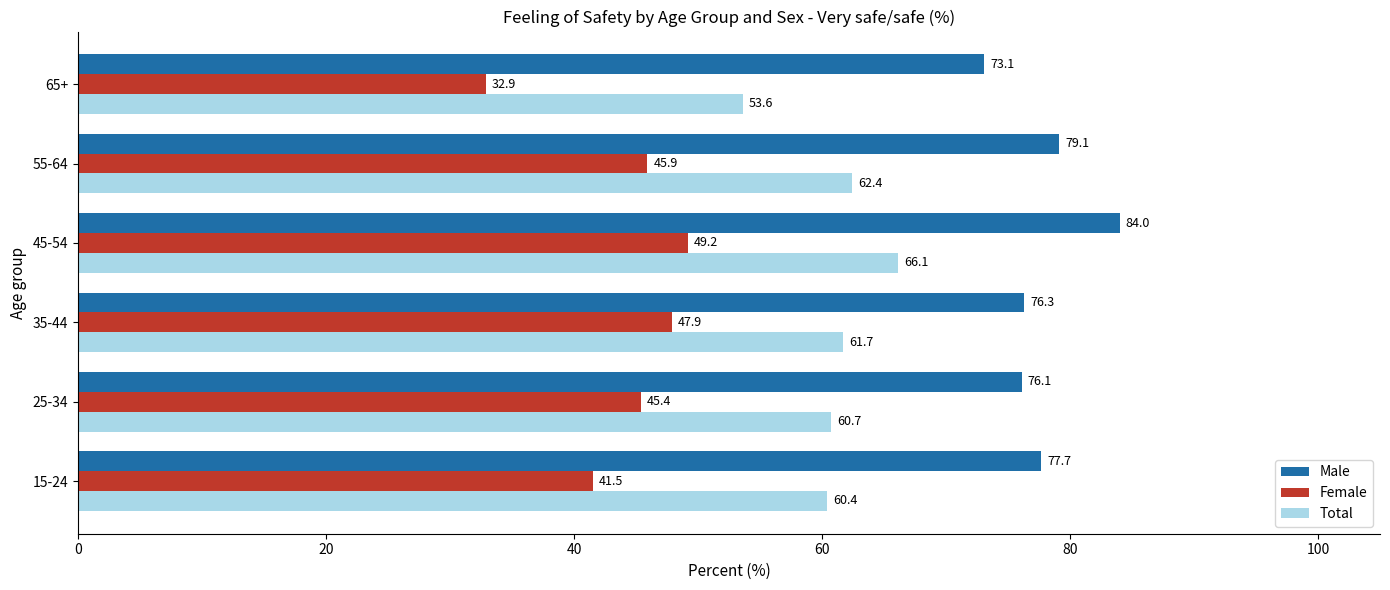

What are all the series names shown in the legend?

Male, Female, Total